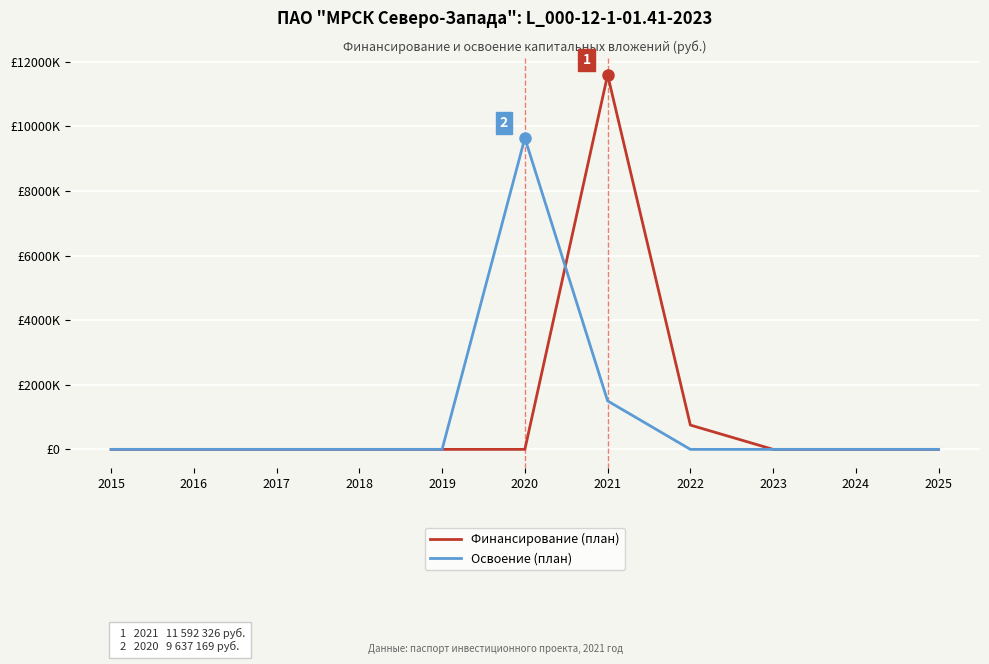

At which label is Финансирование (план) closest to 5796163?

2022